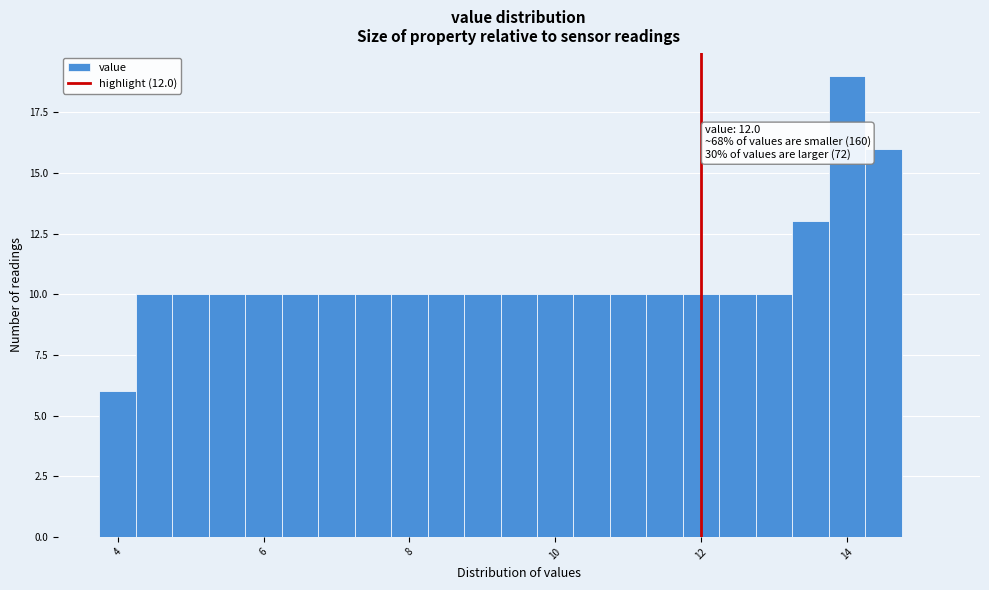

Read against the x-axis, roughly where is the centre of the tallest bar?

14.0